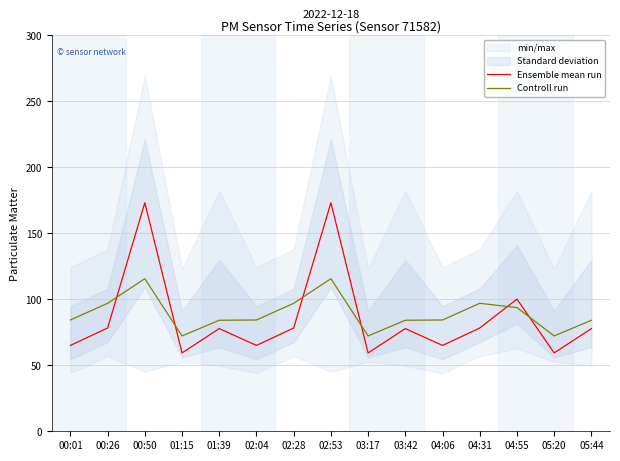

What is the difference between the Controll run values at 03:42 and 02:04?

0.2